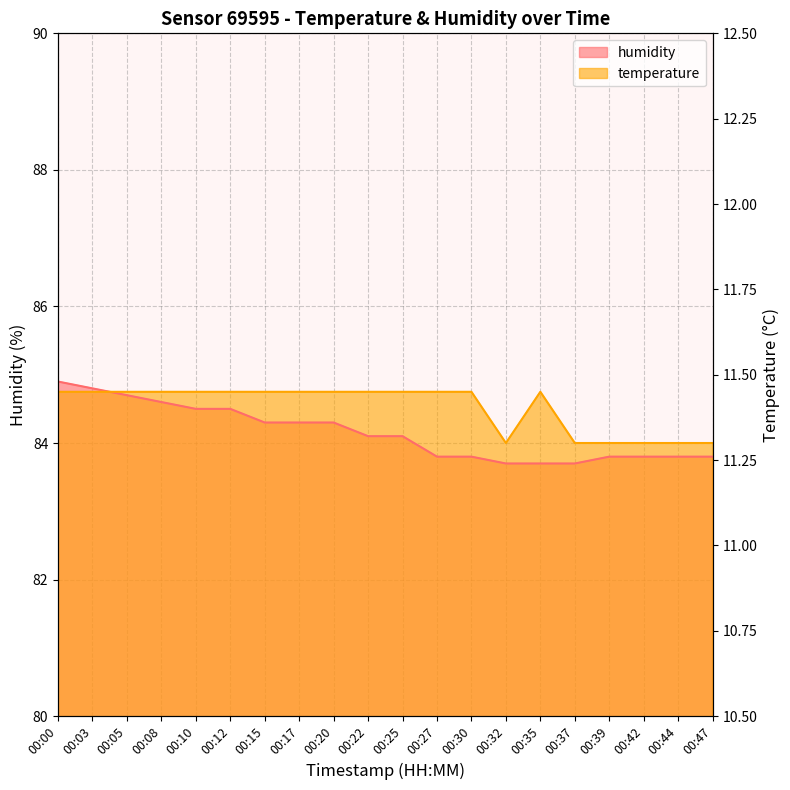

True or false: the data shows 11.2 at 00:44.

True